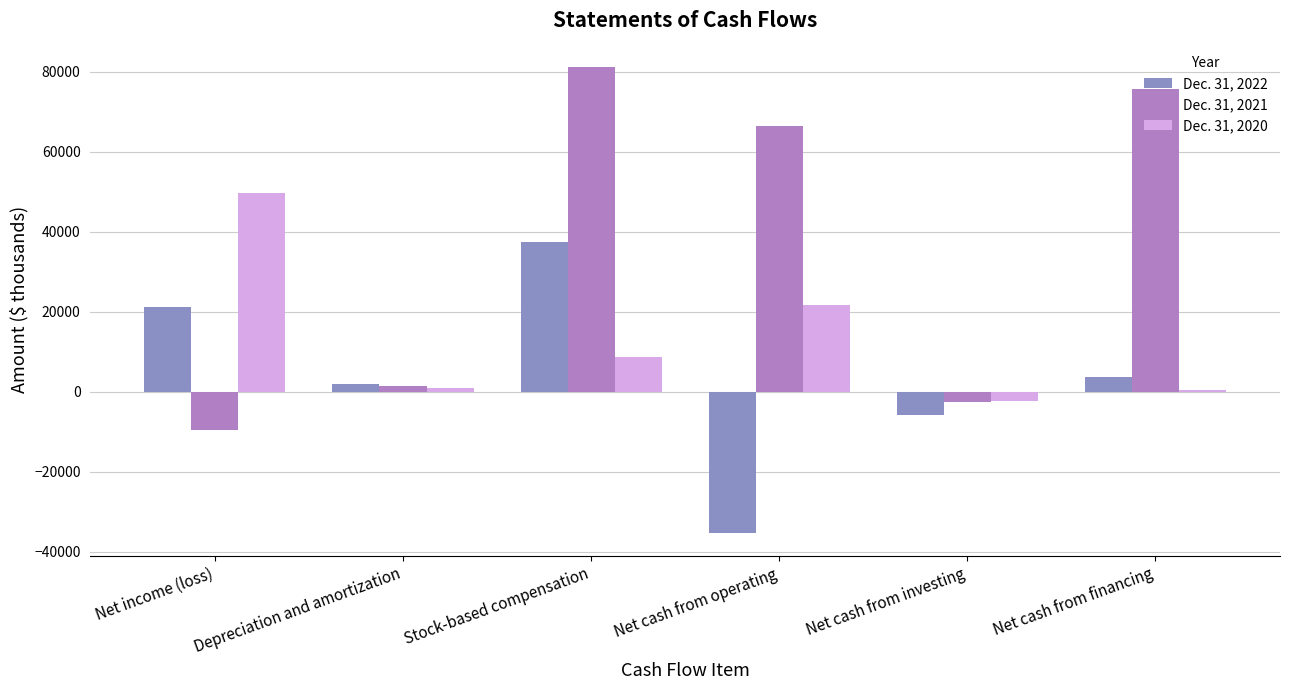

What is the difference between the Dec. 31, 2021 values at Net cash from financing and Depreciation and amortization?

74148